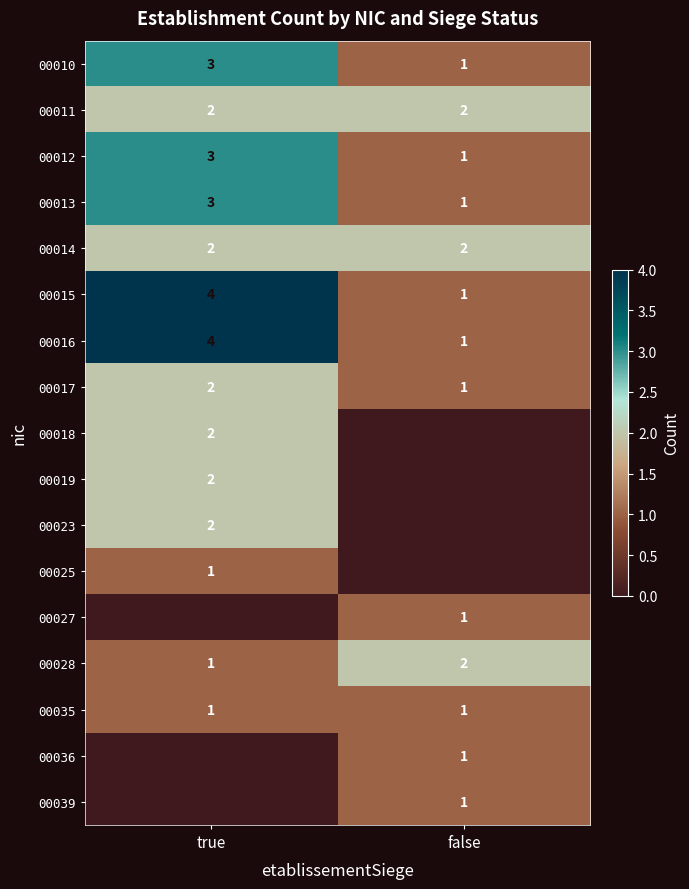

What is the difference between the 00015 values at true and false?

3